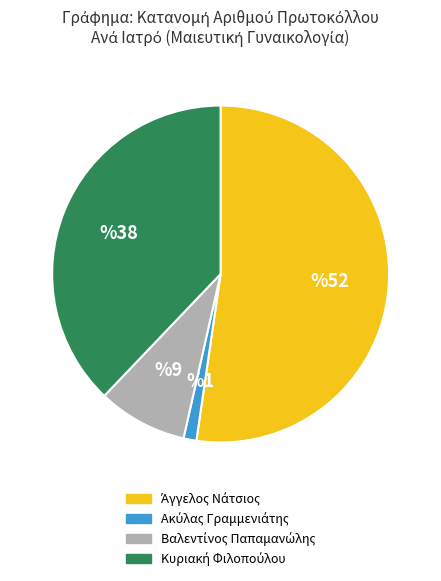

How many slices are in this pie chart?

4